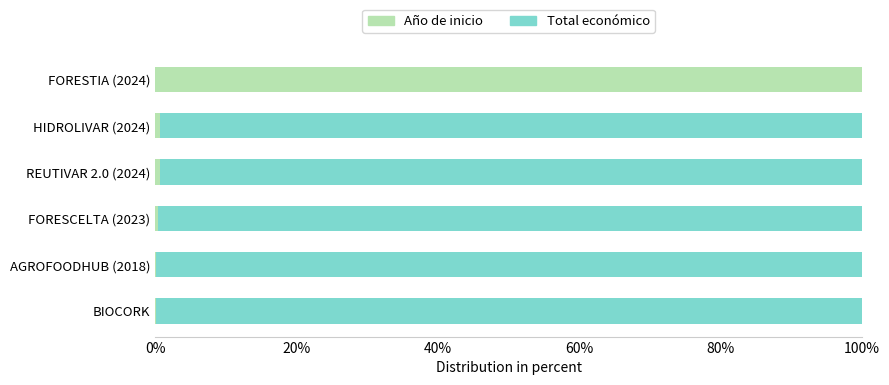

What is the sum of all Año de inicio values?

101.9